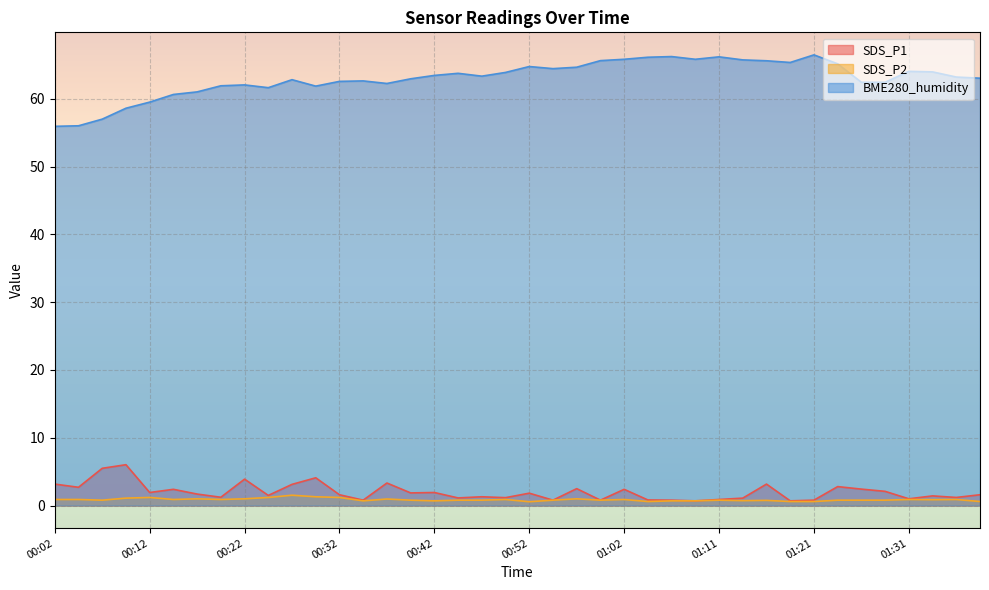

How many lines are shown in the chart?

3